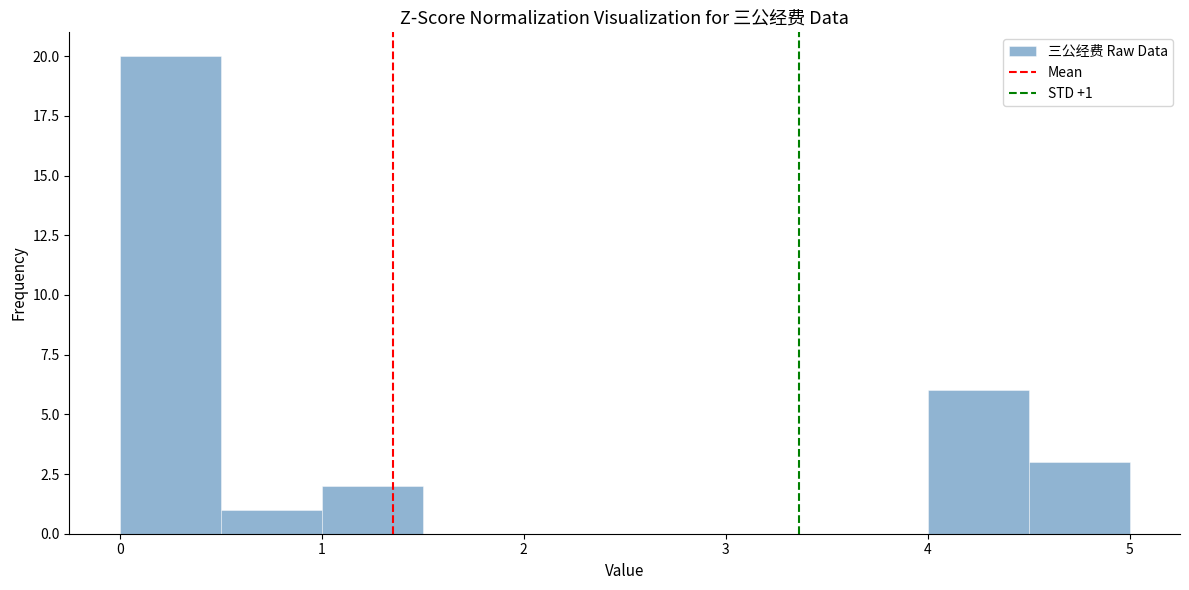

Which range on the x-axis has the tallest bar?

0.0 to 0.5